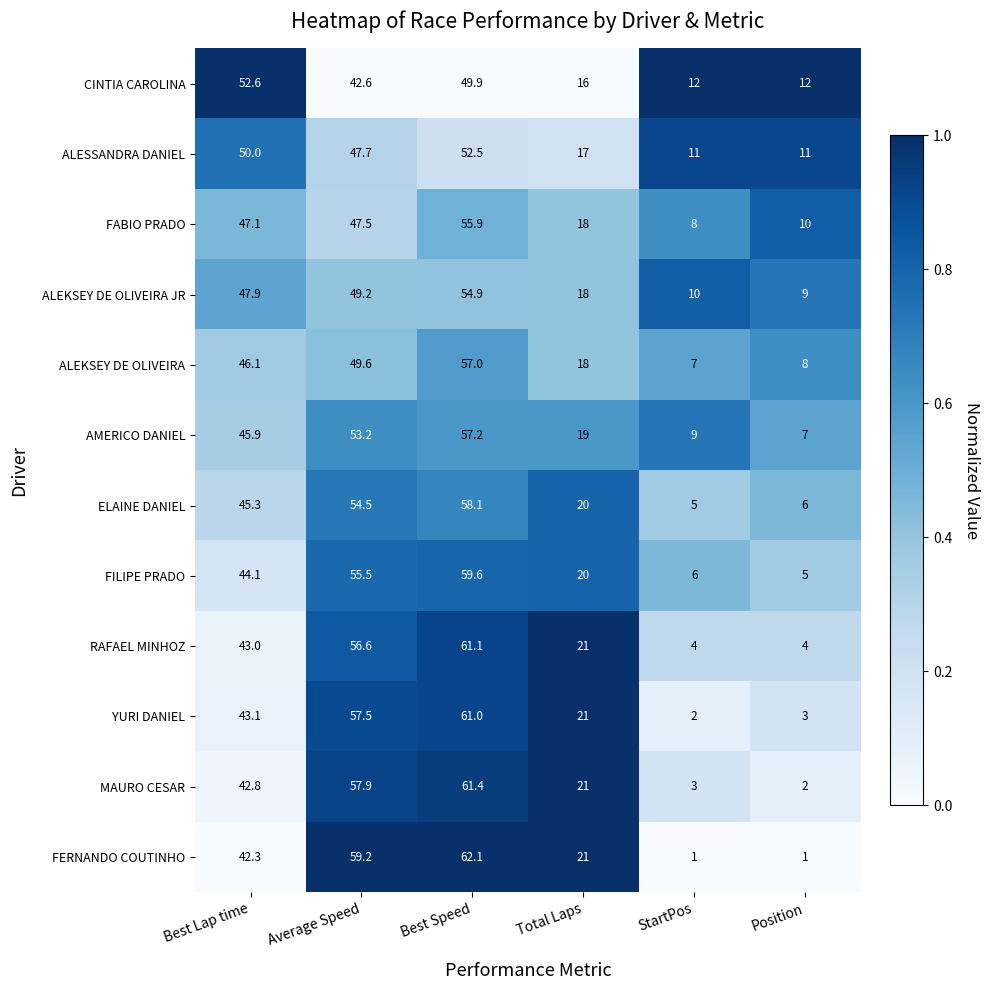

At which label does AMERICO DANIEL reach its peak?

Best Speed